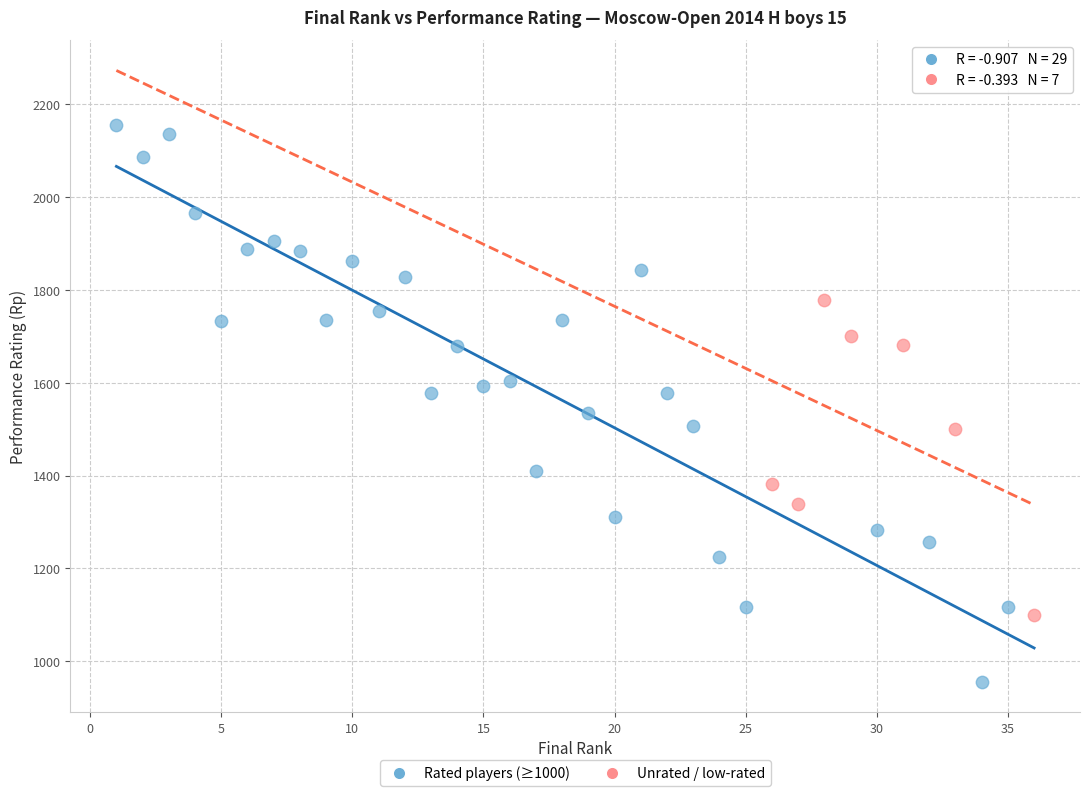

Which series reaches the minimum Y coordinate?

Rated players (≥1000)